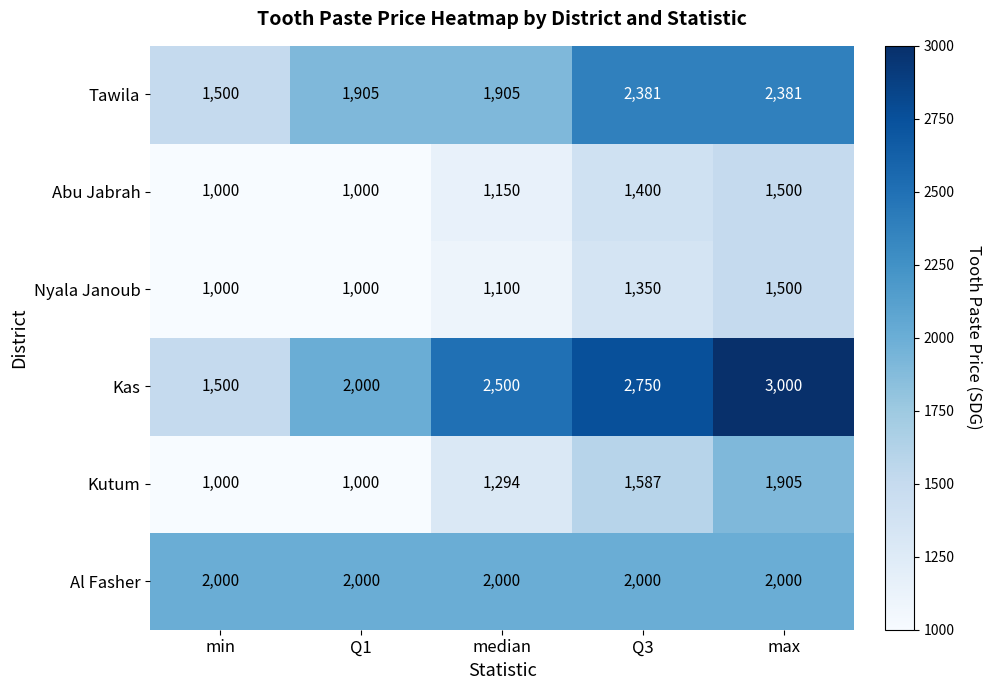

Reading left to right, list all the values displayed in this chart.

Tawila: min=1500	Q1=1905	median=1905	Q3=2381	max=2381
Abu Jabrah: min=1000	Q1=1000	median=1150	Q3=1400	max=1500
Nyala Janoub: min=1000	Q1=1000	median=1100	Q3=1350	max=1500
Kas: min=1500	Q1=2000	median=2500	Q3=2750	max=3000
Kutum: min=1000	Q1=1000	median=1294	Q3=1587	max=1905
Al Fasher: min=2000	Q1=2000	median=2000	Q3=2000	max=2000